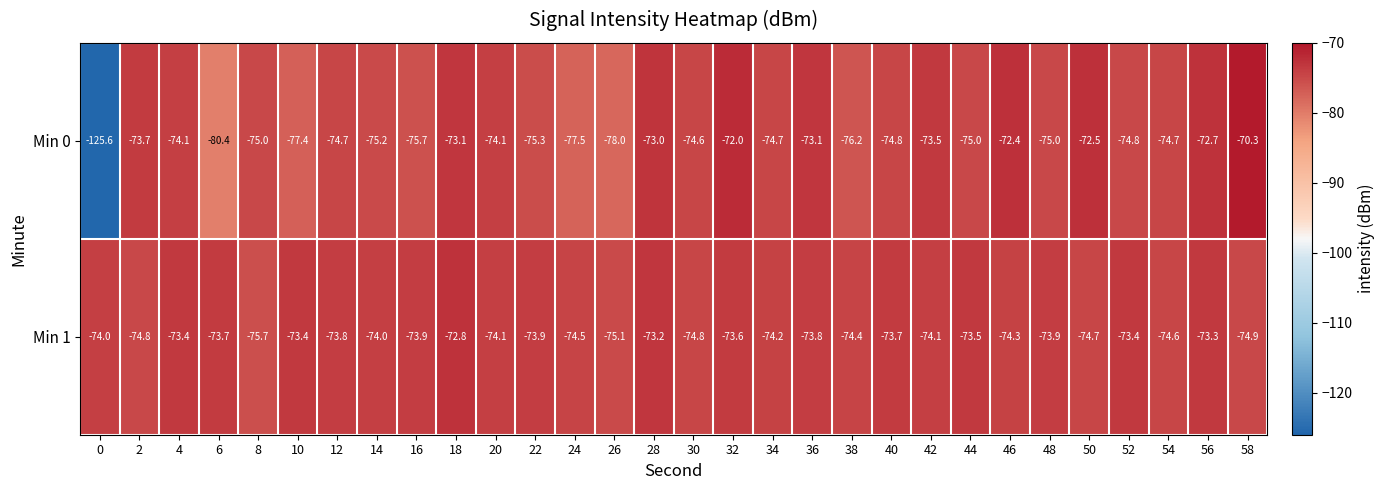

Which series has the largest total across all categories?

Min 1